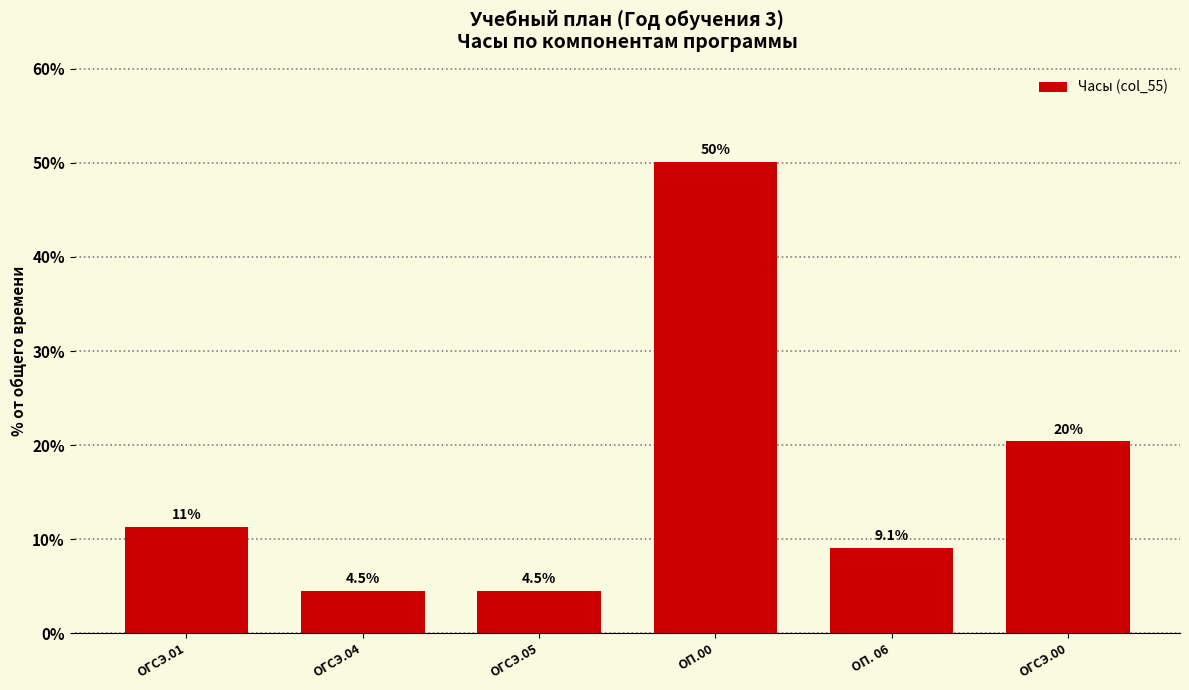

Reading left to right, transcribe all the data shown in this chart.

ОГСЭ.01=11.3	ОГСЭ.04=4.5	ОГСЭ.05=4.5	ОП.00=50.1	ОП. 06=9.1	ОГСЭ.00=20.4